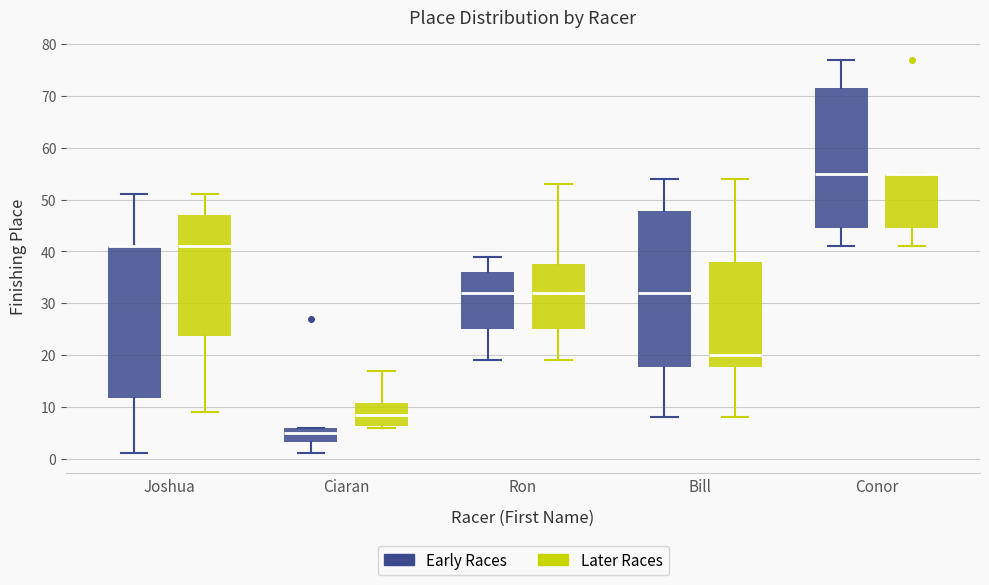

Reading left to right, read every box against the y-axis: the position of its median line, the range the box covers, and the ends of its whiskers. The values are not printed on the chart, so give them approximately, as read against the axis.

Joshua (Early Races): median 41 (drawn on the box's upper edge), box 12 to 41, whiskers 1 to 51
Joshua (Later Races): median 41, box 24 to 47, whiskers 9 to 51
Ciaran (Early Races): median 5, box 3 to 6, whiskers 1 to 6
Ciaran (Later Races): median 9, box 6 to 11, whiskers 6 to 17
Ron (Early Races): median 32, box 25 to 36, whiskers 19 to 39
Ron (Later Races): median 32, box 25 to 38, whiskers 19 to 53
Bill (Early Races): median 32, box 18 to 48, whiskers 8 to 54
Bill (Later Races): median 20, box 18 to 38, whiskers 8 to 54
Conor (Early Races): median 55, box 45 to 72, whiskers 41 to 77
Conor (Later Races): median 55 (drawn on the box's upper edge), box 45 to 55, whiskers 41 to 55